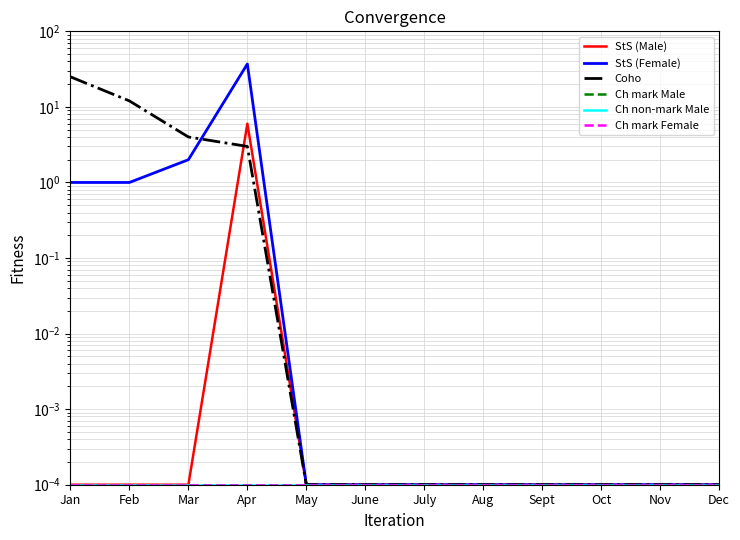

At which label does Ch mark Male reach its peak?

Jan